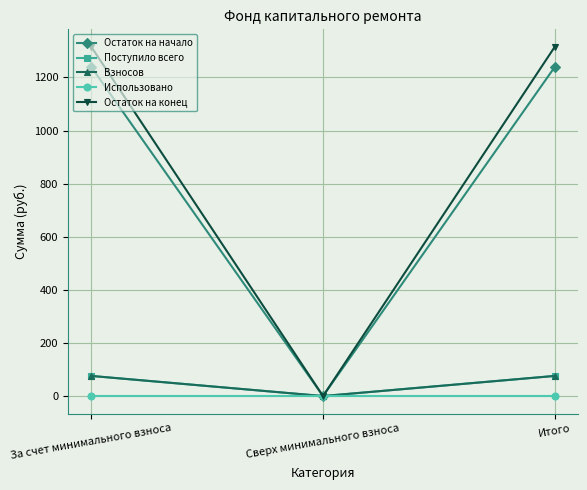

The Остаток на конец series shows 1315.2 at За счет минимального взноса. True or false?

True